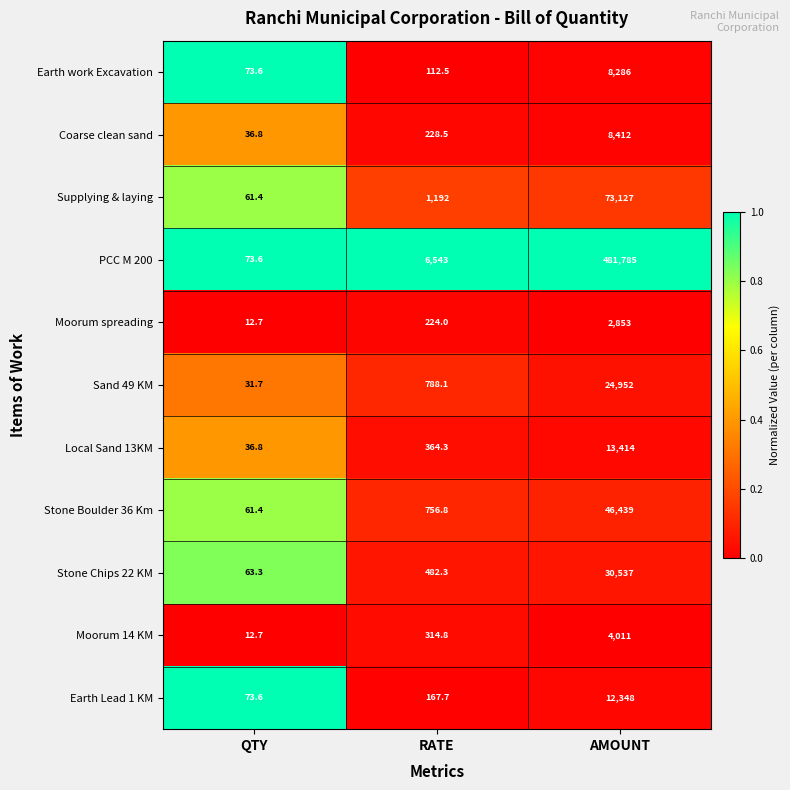

Is the value of Local Sand 13KM at RATE greater than the value of Supplying & laying at AMOUNT?

No